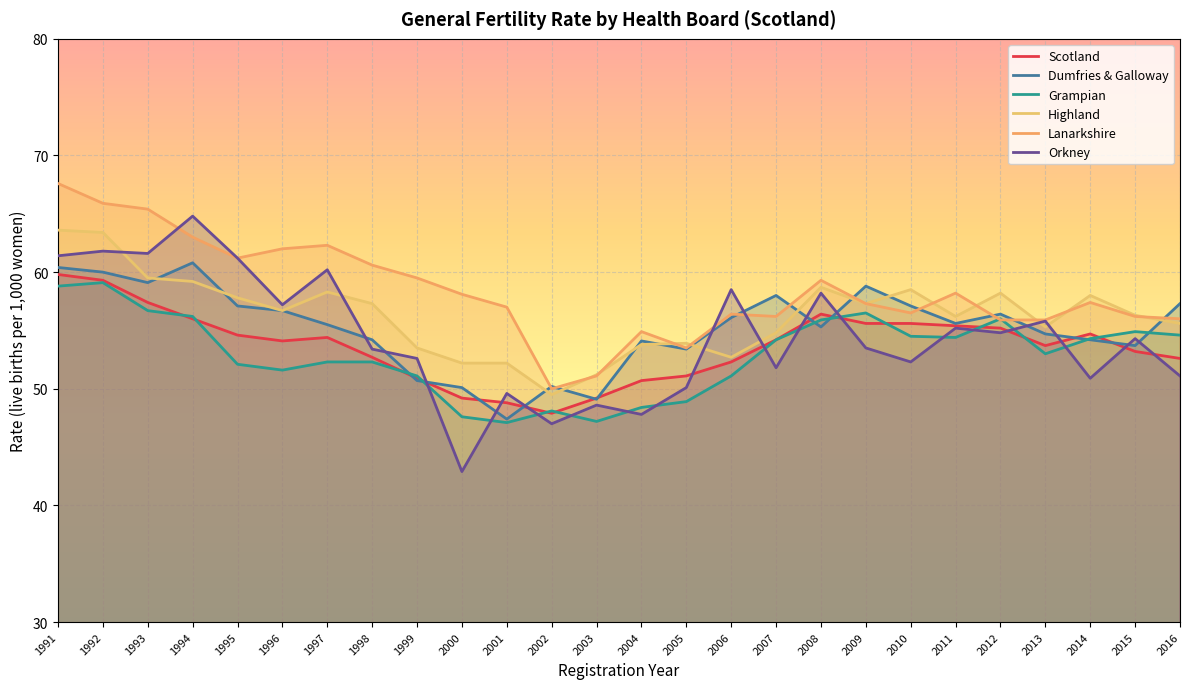

In Grampian, how many points are lower than both neighbors (excluding endpoints)?

5